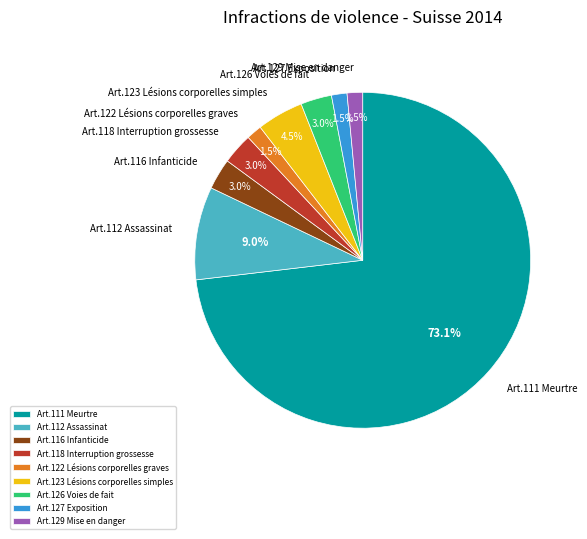

Does Art.111 Meurtre represent more than half of the total?

Yes